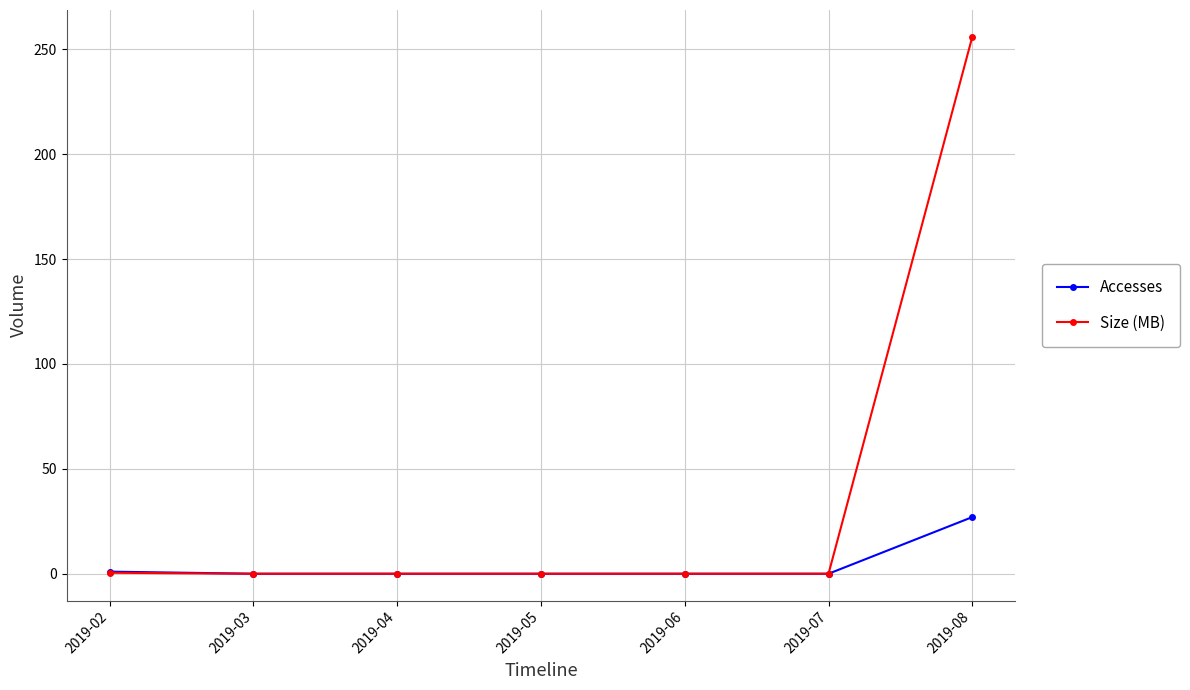

What is the highest value of the Accesses series?

27.0